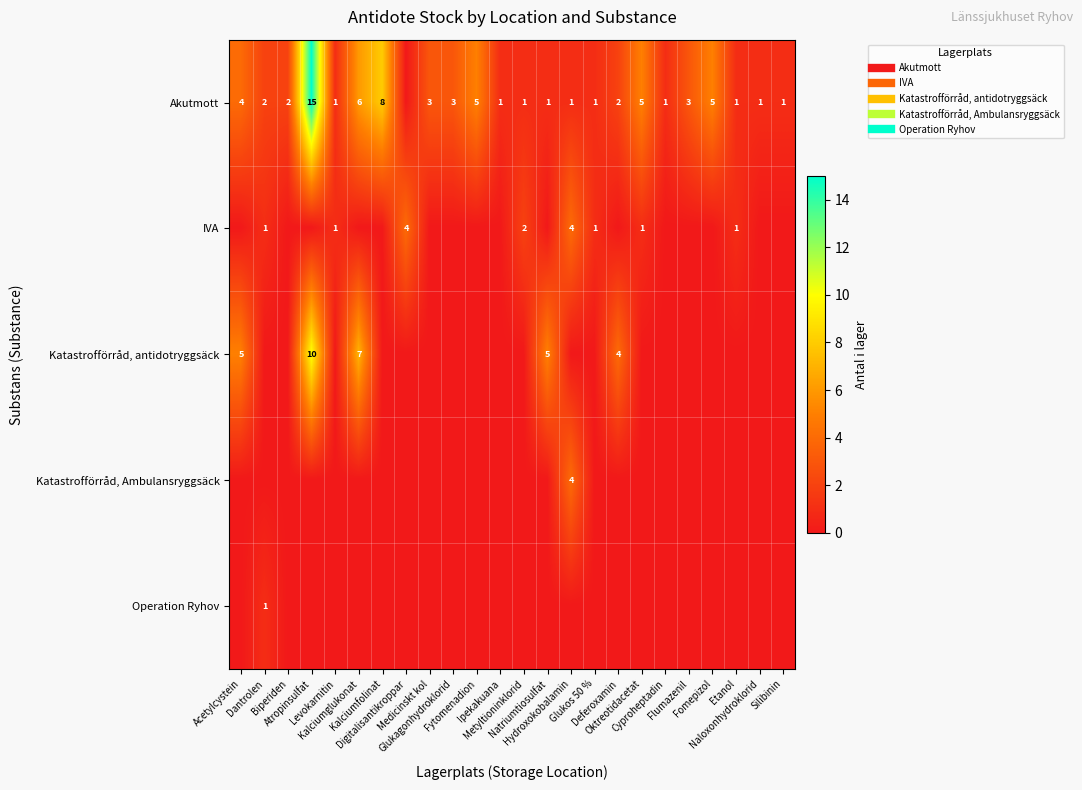

Which series has the largest total across all categories?

Akutmott